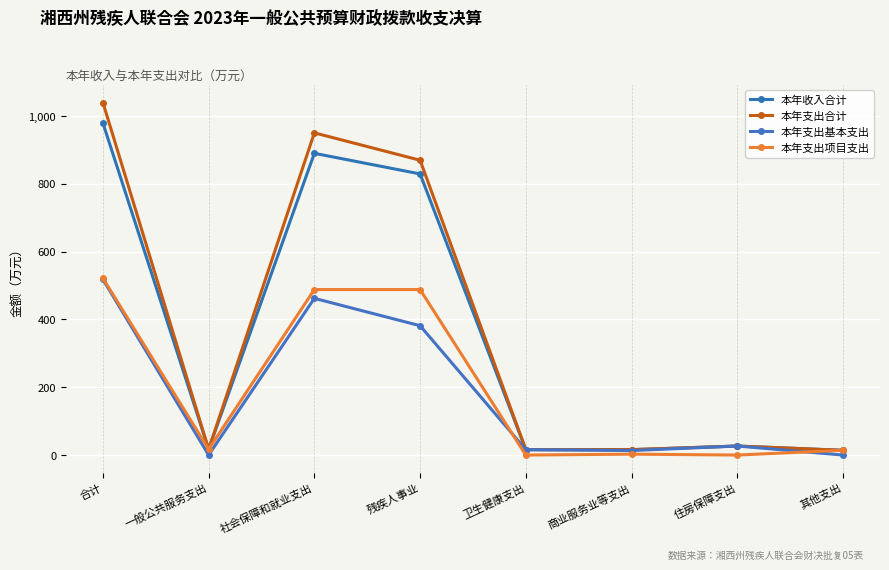

List the labels in order of 本年支出项目支出 value, smallest first.

卫生健康支出, 住房保障支出, 商业服务业等支出, 其他支出, 一般公共服务支出, 社会保障和就业支出, 残疾人事业, 合计